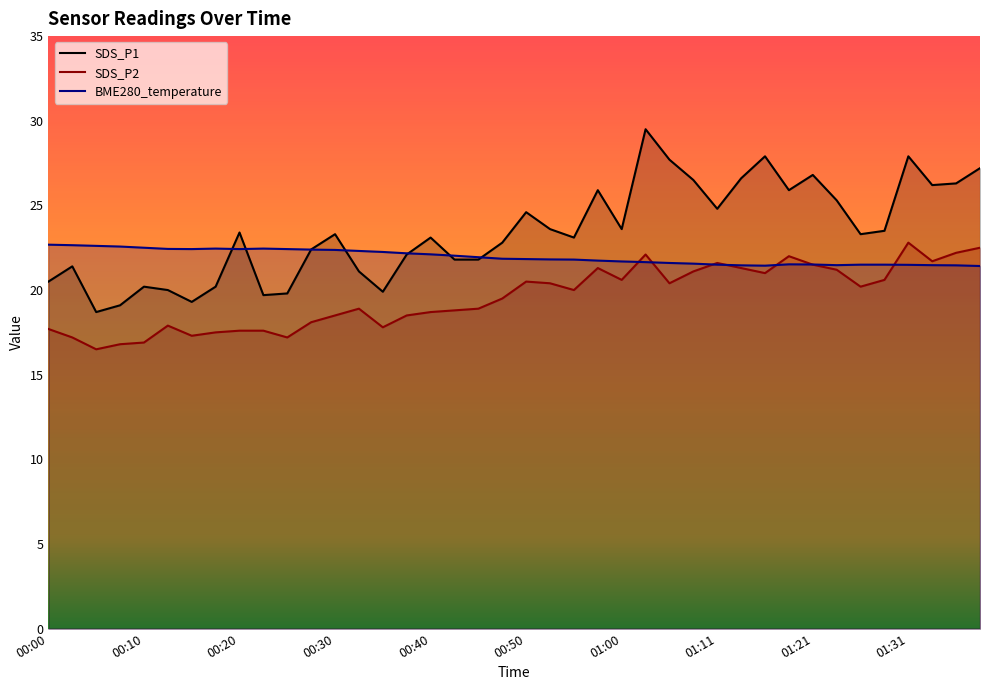

The BME280_temperature series shows 21.5 at 01:23. True or false?

True